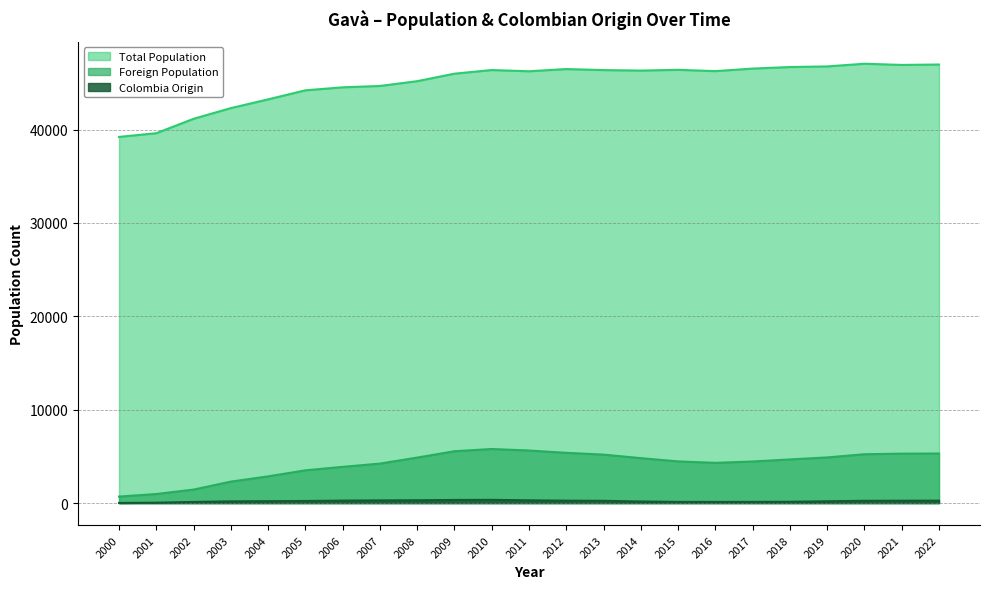

How many interior local peaks does the Total Population series have?

4